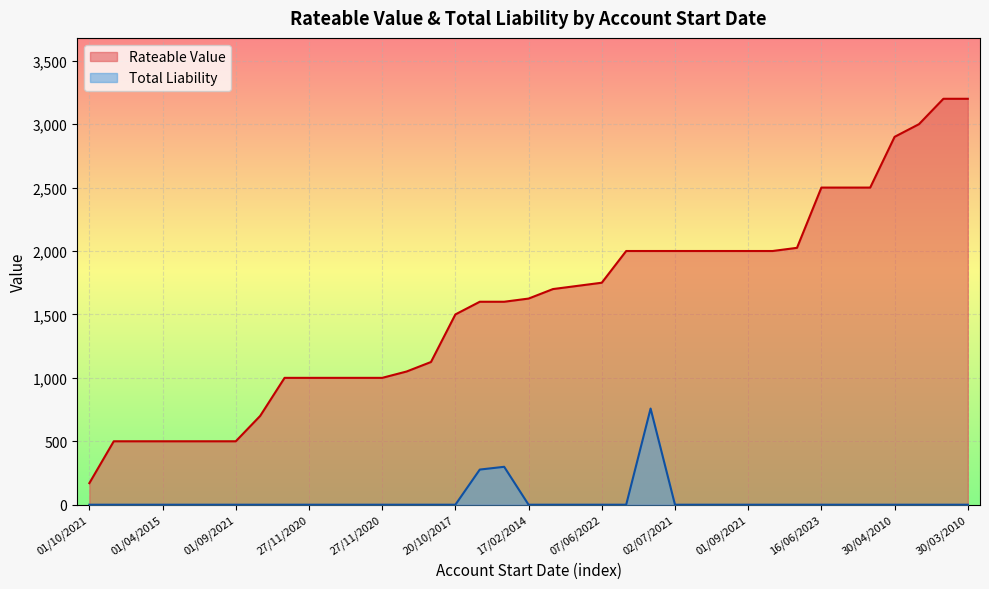

At which label does Rateable Value reach its peak?

30/03/2010